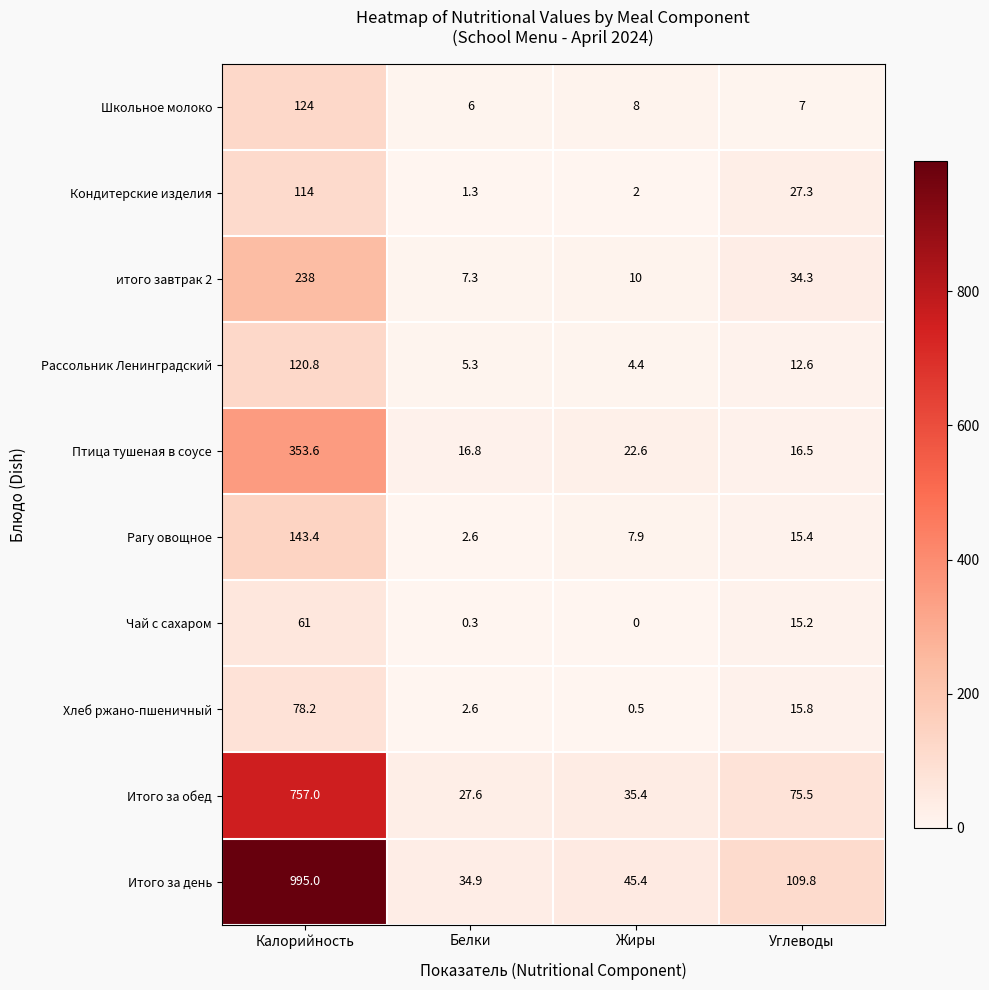

The value of Итого за день at Жиры is 63.5. True or false?

False